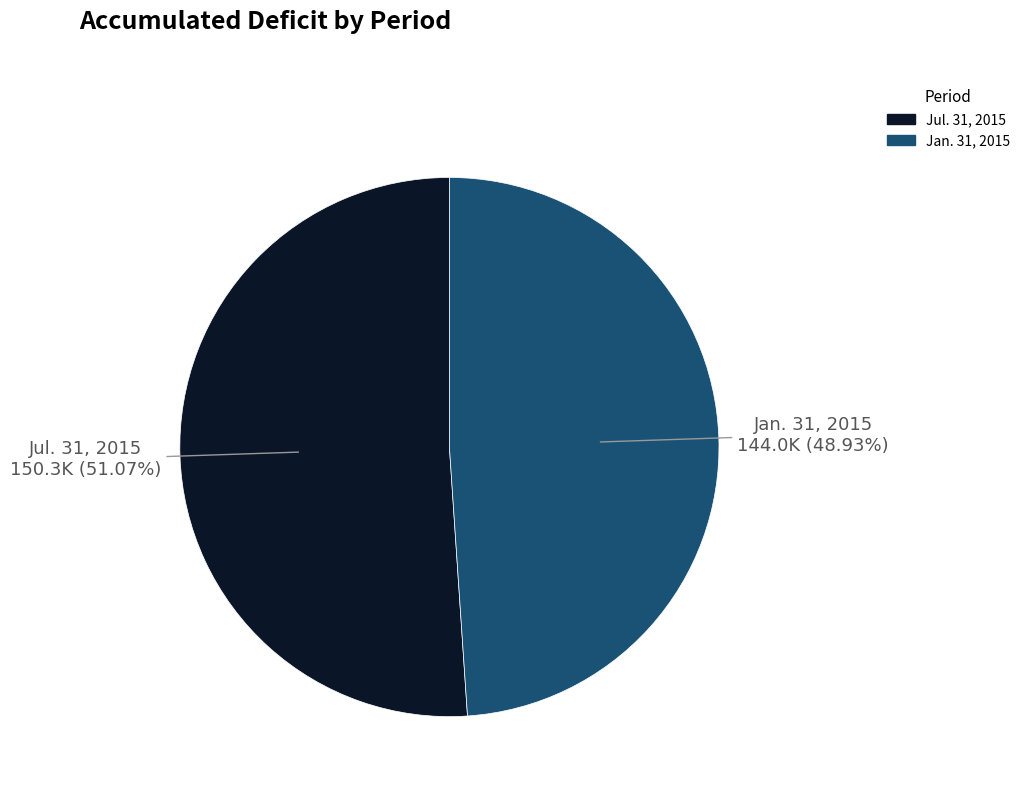

What percentage is NOT represented by Jul. 31, 2015?

48.9%